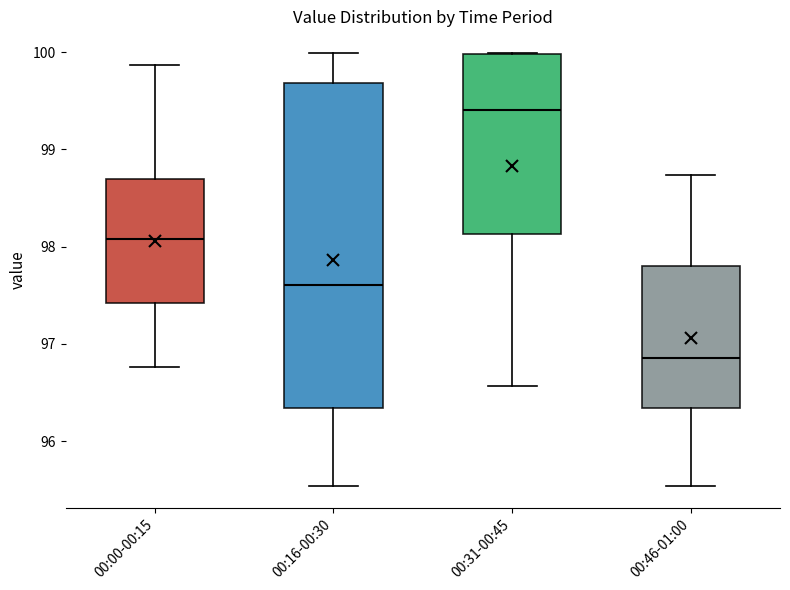

Where does the median line of the box for 00:31-00:45 sit on the y-axis? The values are not printed on the chart, so give them approximately, as read against the axis.

99.4